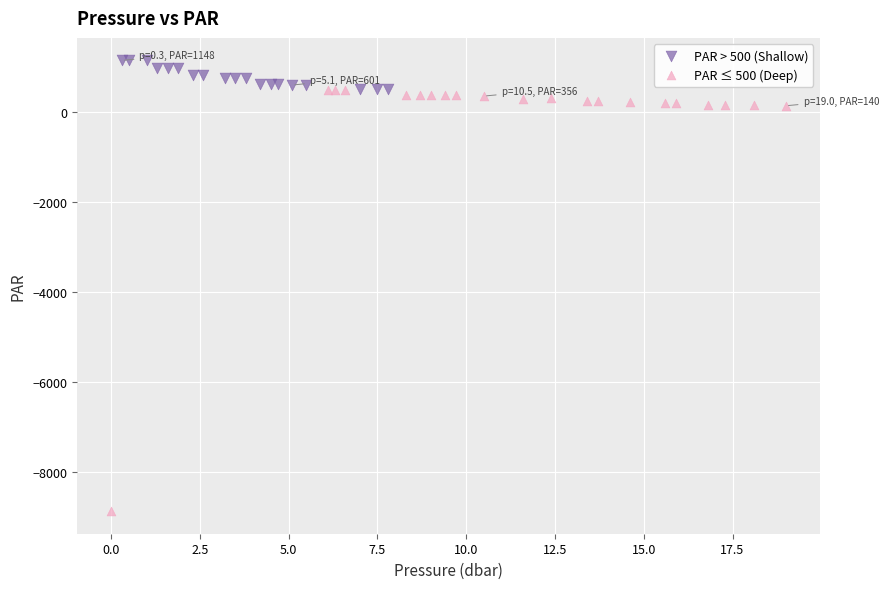

Which series contains the highest Y value?

PAR > 500 (Shallow)